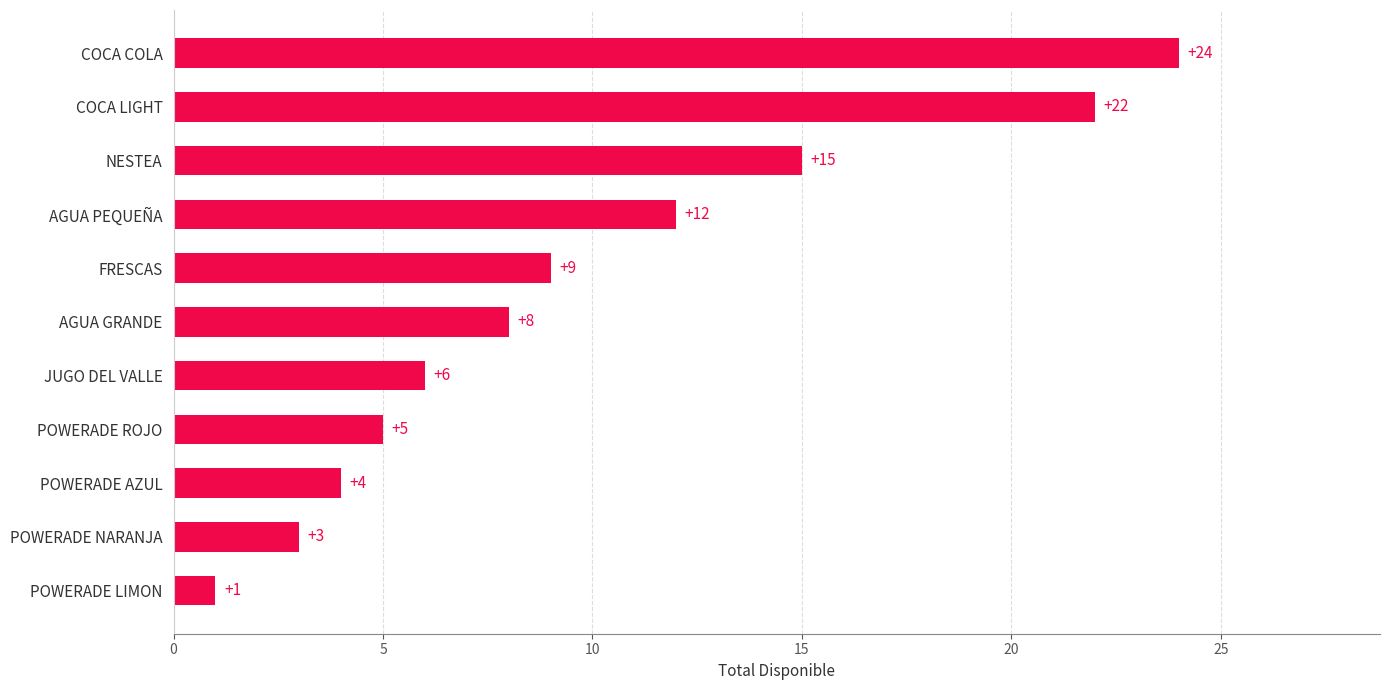

At which category does the chart reach its peak across all series?

COCA COLA